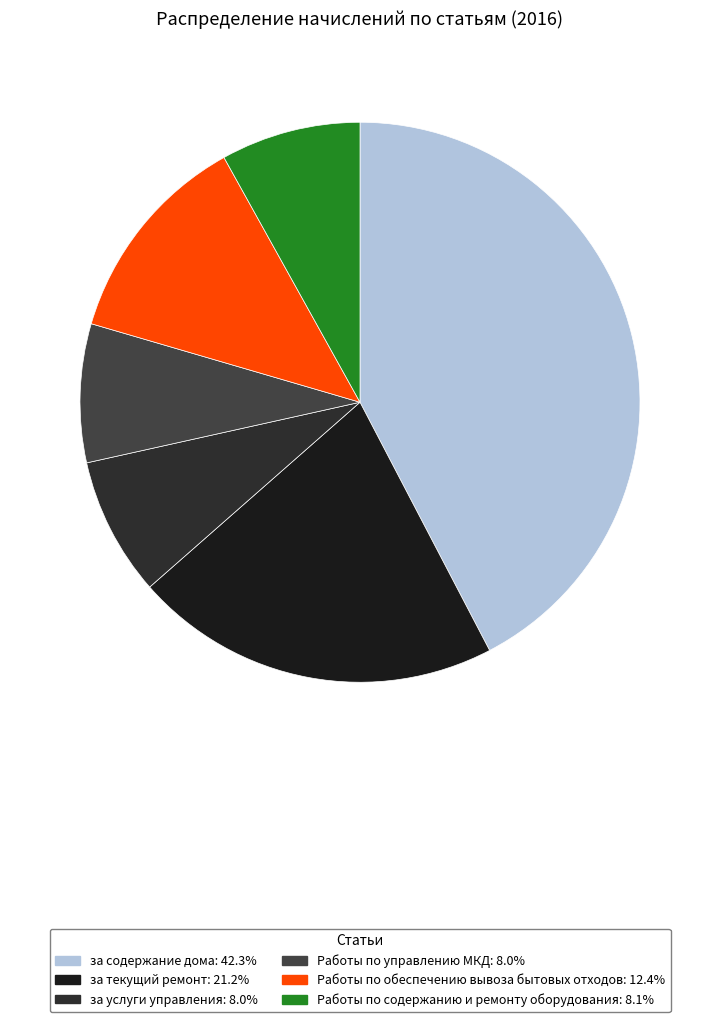

True or false: за содержание дома accounts for 42% of the total.

True